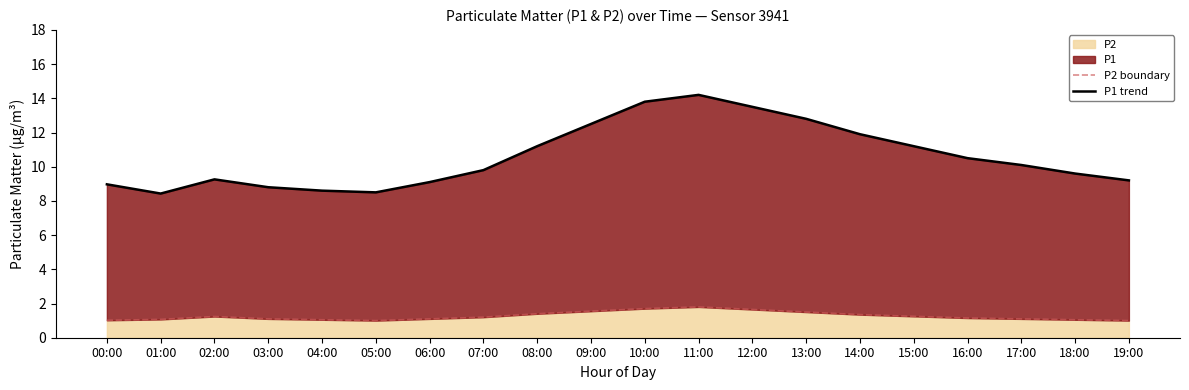

Which series has the widest spread of values?

P1 trend